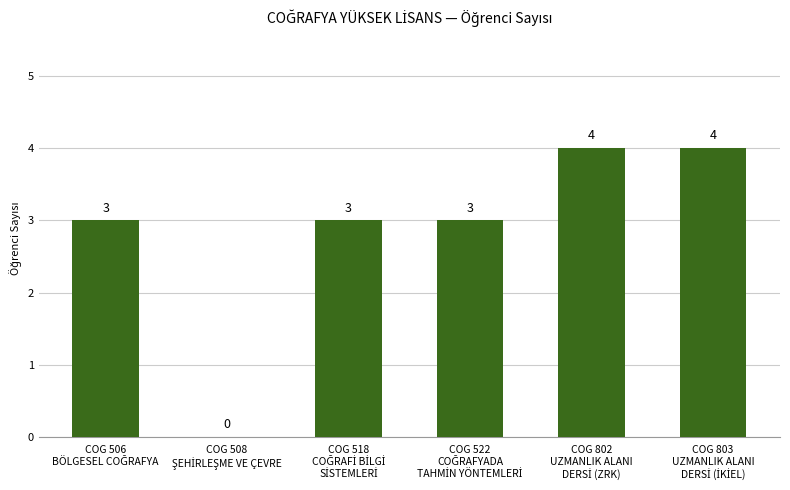

Are the bars horizontal?

No